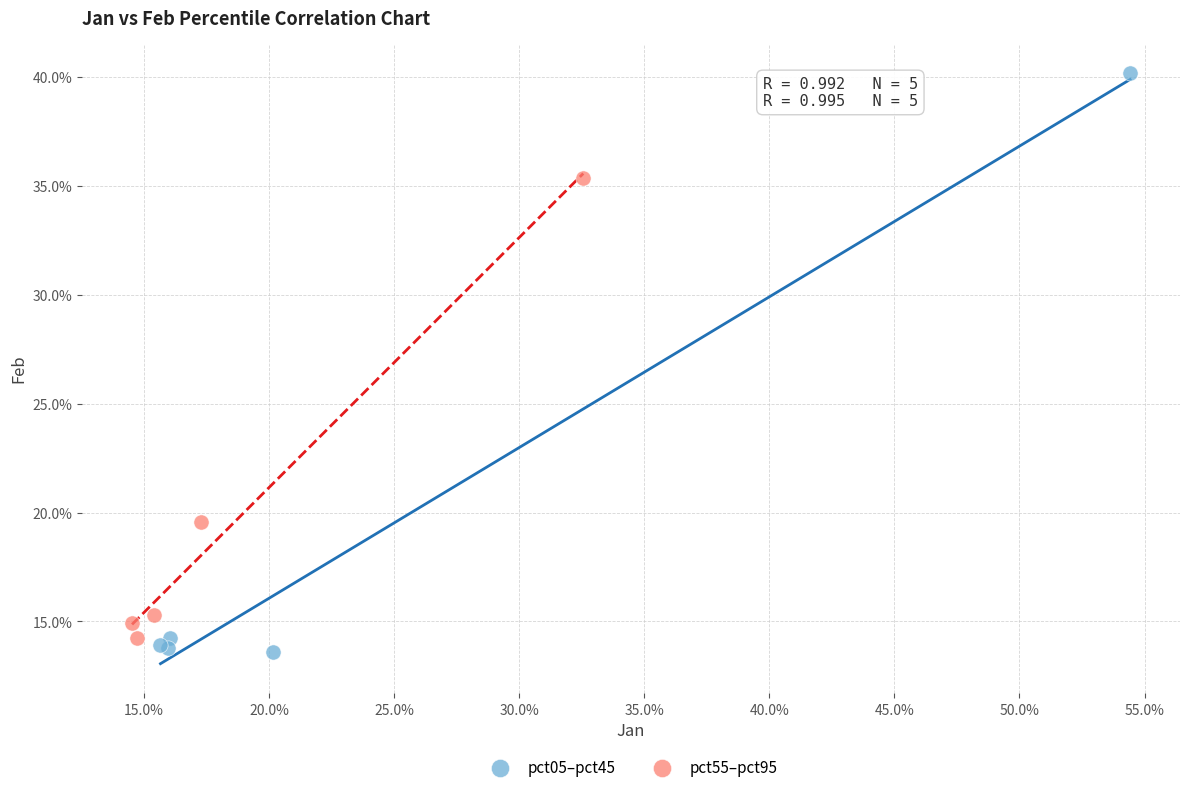

Which series has the largest Y range (max minus min)?

pct05–pct45